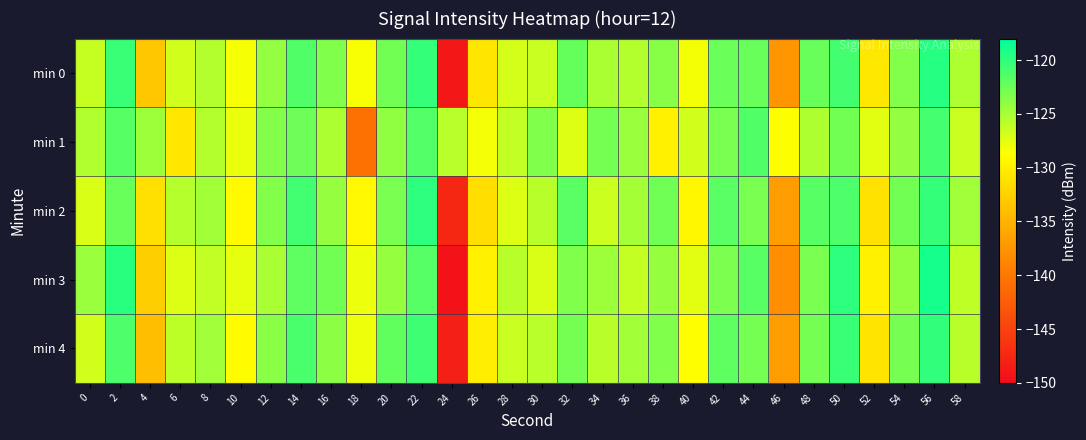

Which category has the highest value across all series?

56